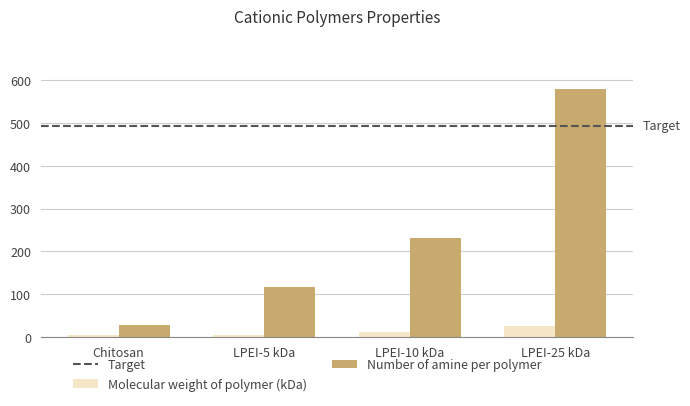

Count the Molecular weight of polymer (kDa) values in the range 5 to 25.

4